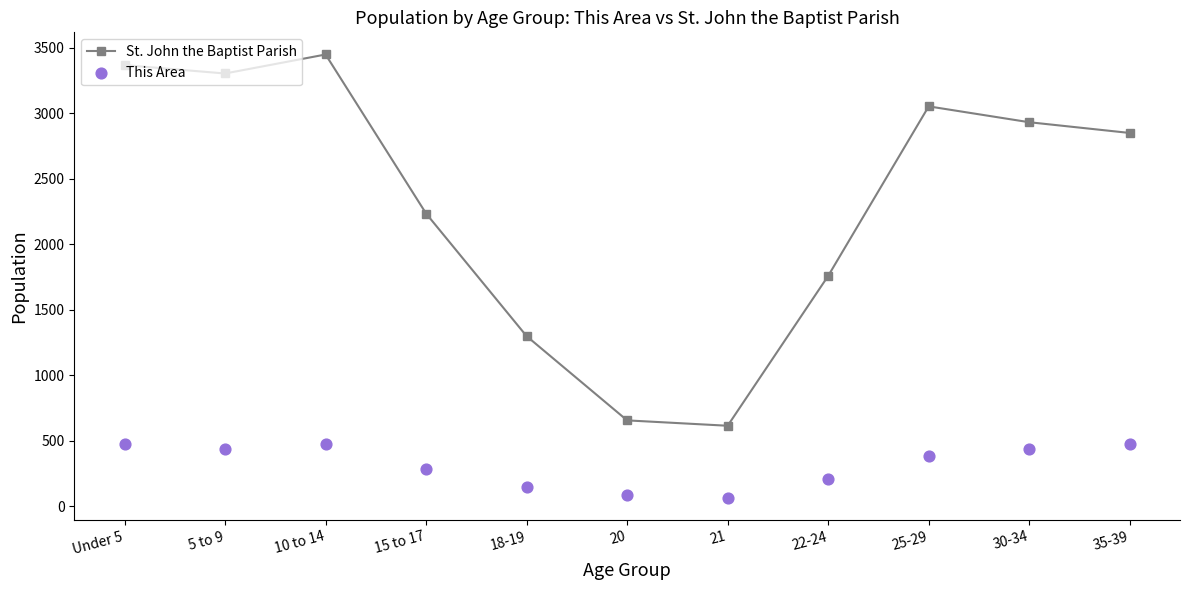

What are all the series names shown in the legend?

St. John the Baptist Parish, This Area